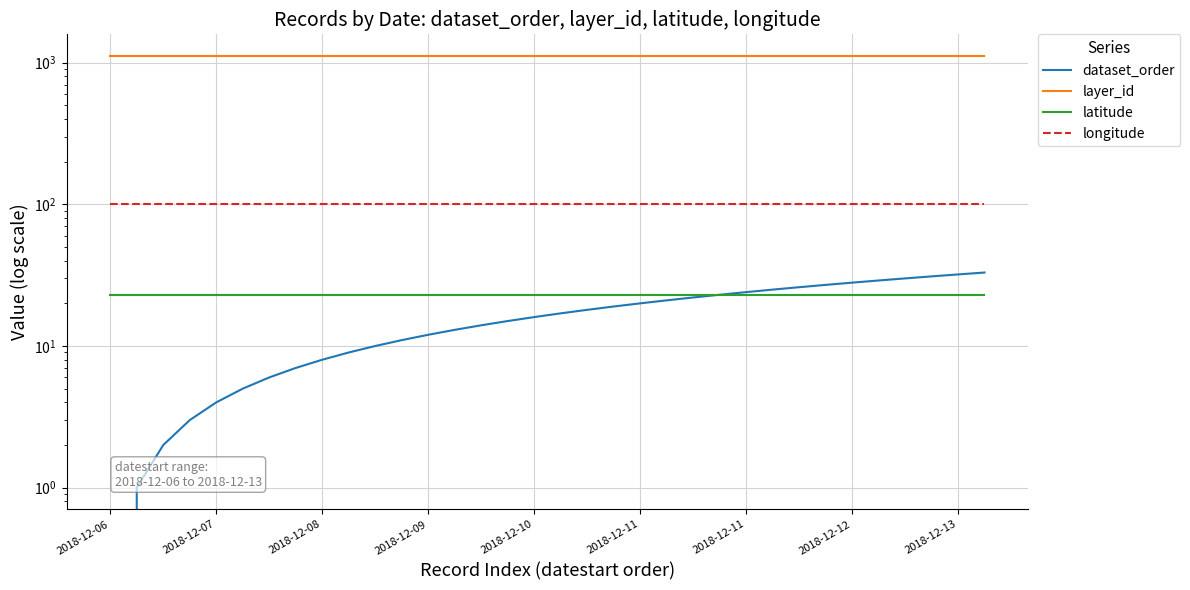

How many lines are shown in the chart?

4